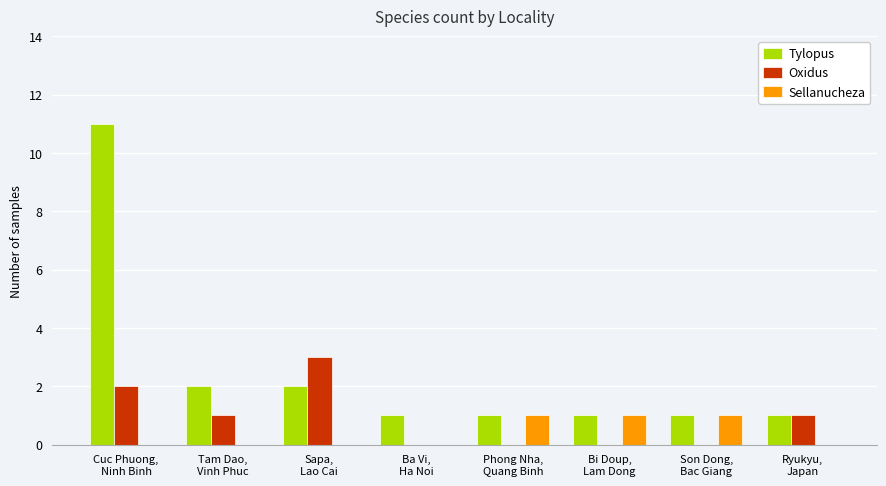

What is the greatest value displayed?

11